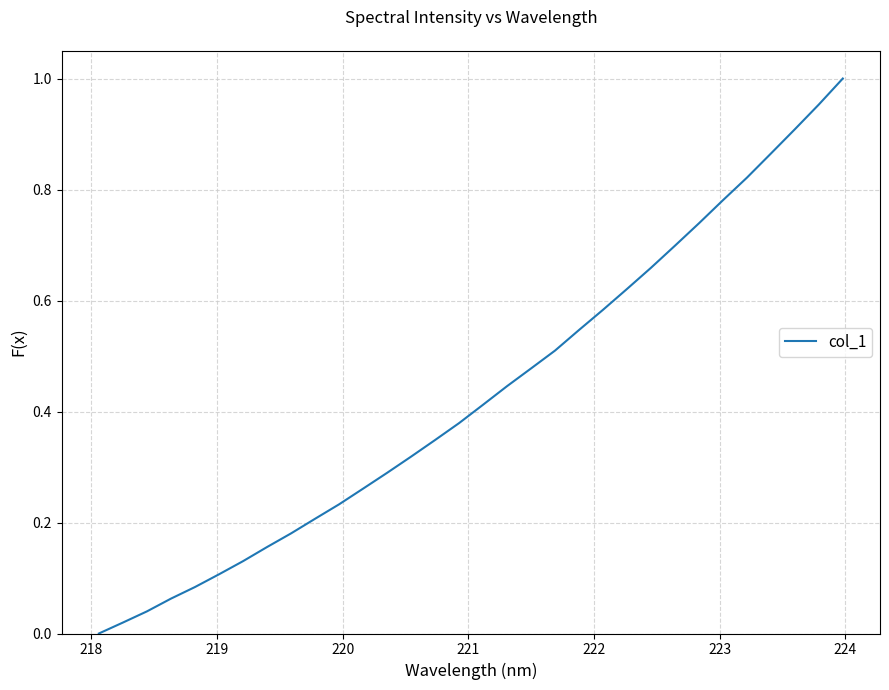

What is the sum of all values?

13.8